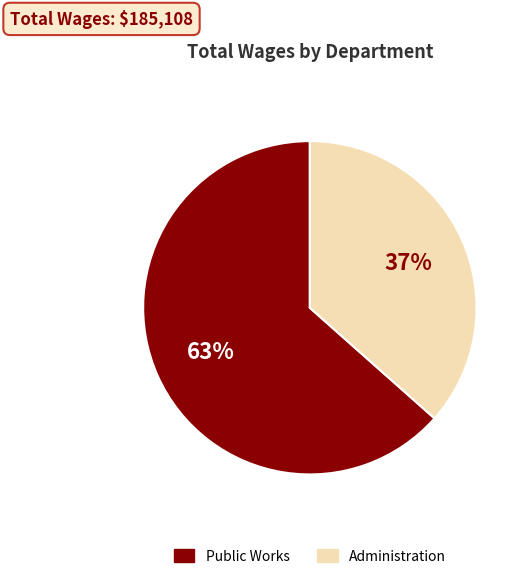

To the nearest percent, what is the average slice percentage?

50%